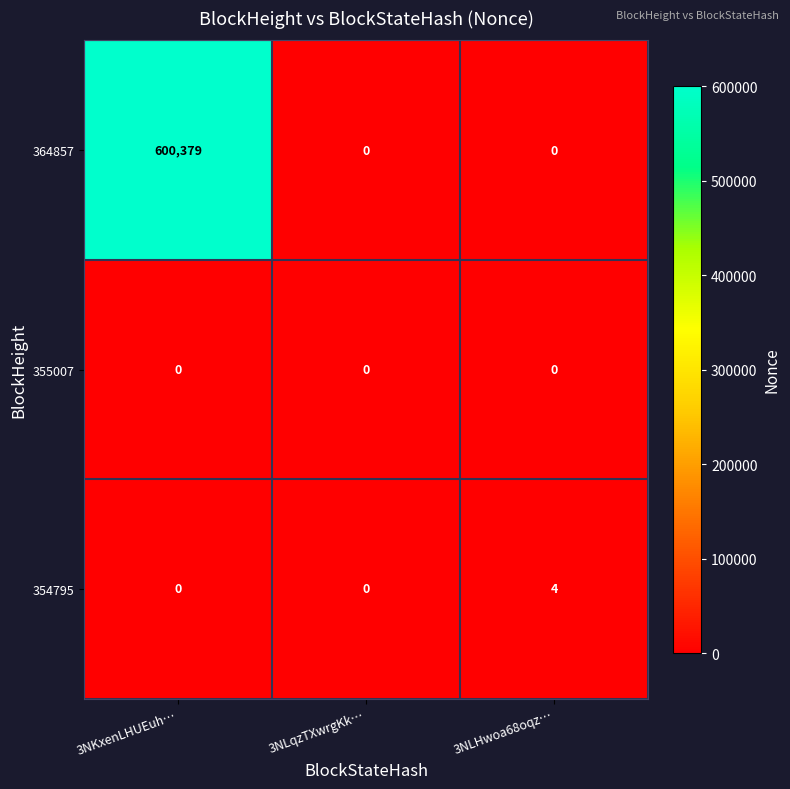

Which category has the highest value in the 364857 series?

3NKxenLHUEuh…